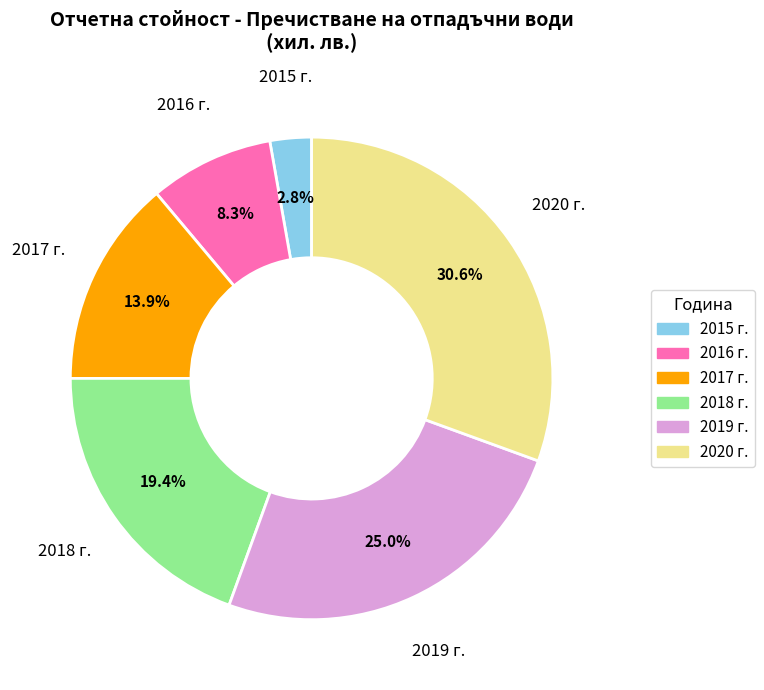

What is the ratio of the value at 2016 г. to the value at 2015 г.?

3.0